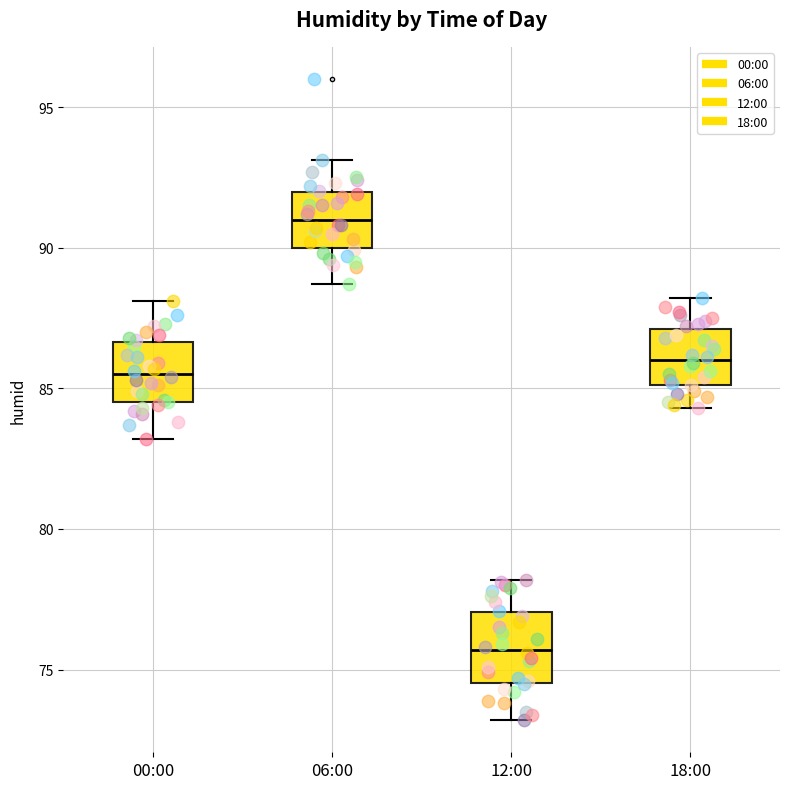

Which box has the lowest median line?

12:00